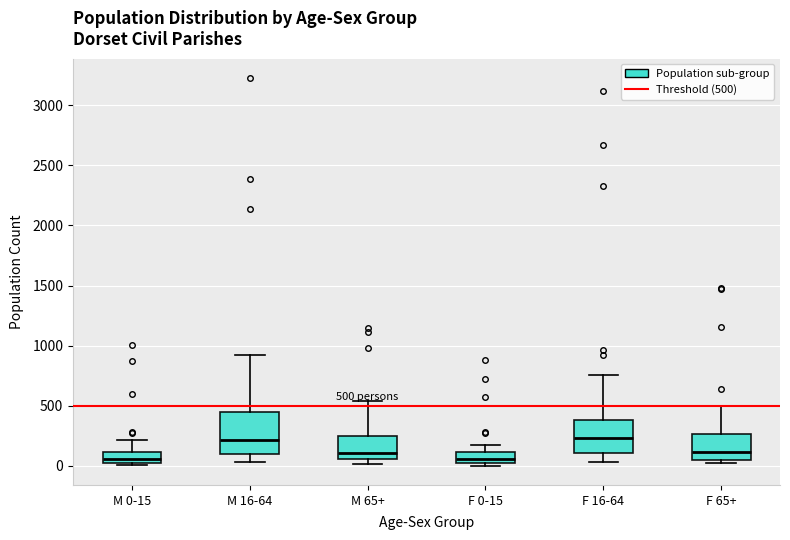

Comparing the boxes themselves (not the whiskers), which one is the tallest?

M 16-64